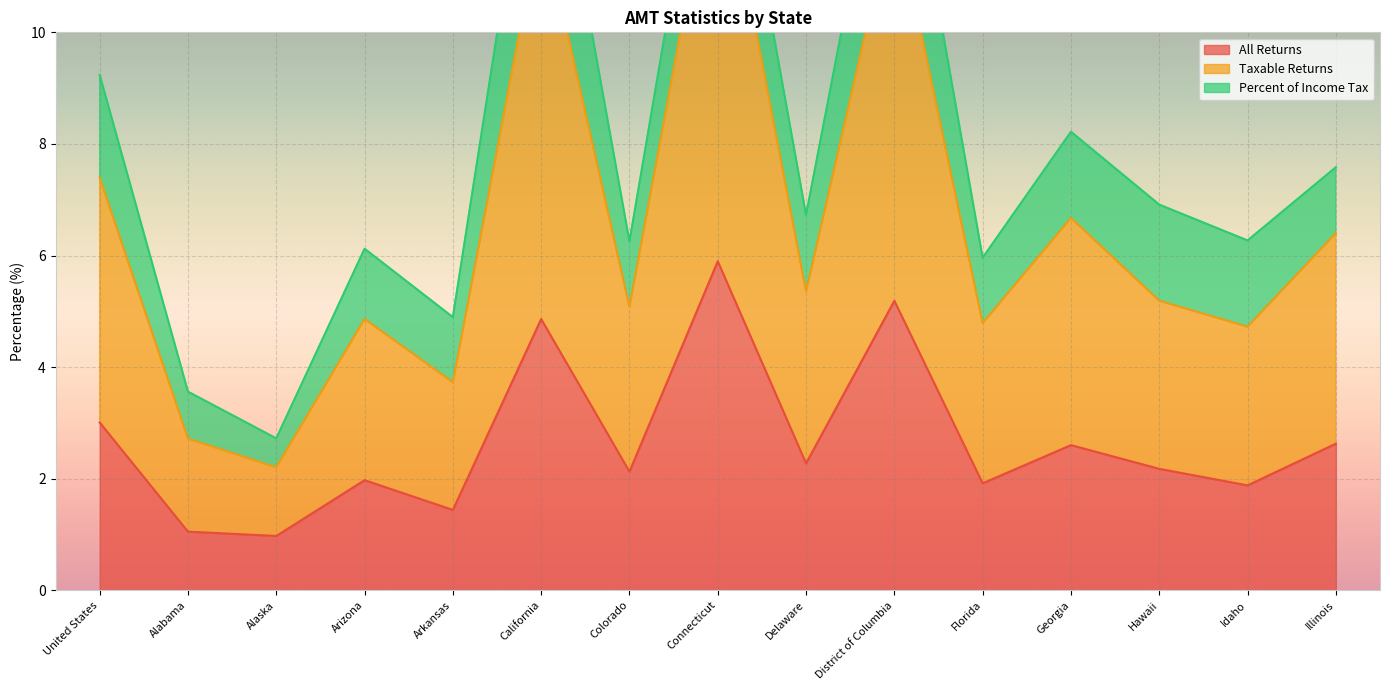

True or false: Taxable Returns and All Returns cross at least once.

False